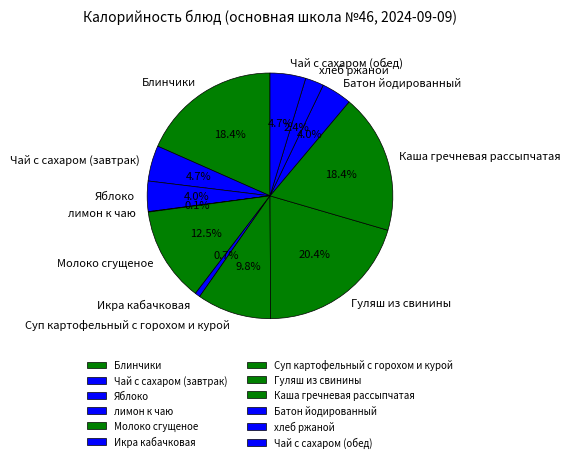

What percentage is NOT represented by Яблоко?

96.0%